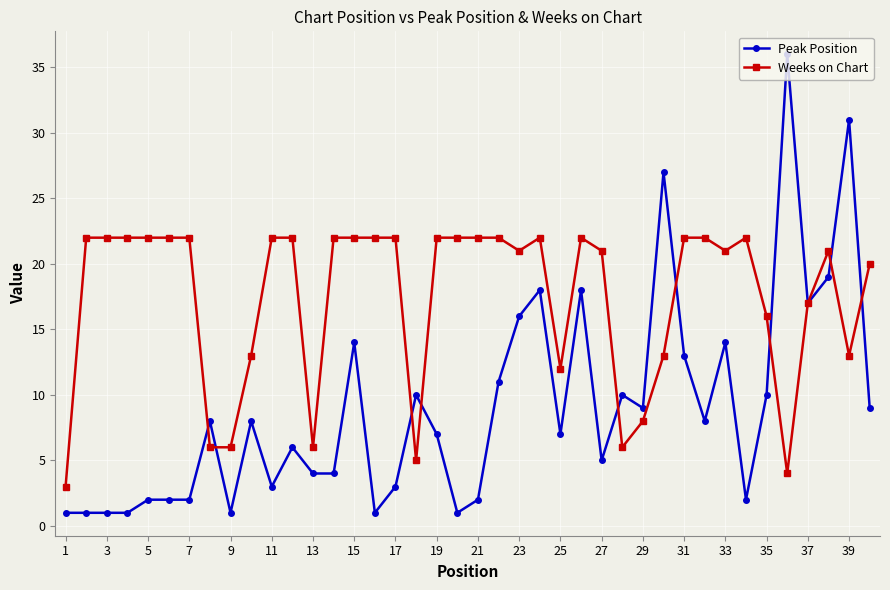

List the series in order of their overall mean, lowest first.

Peak Position, Weeks on Chart